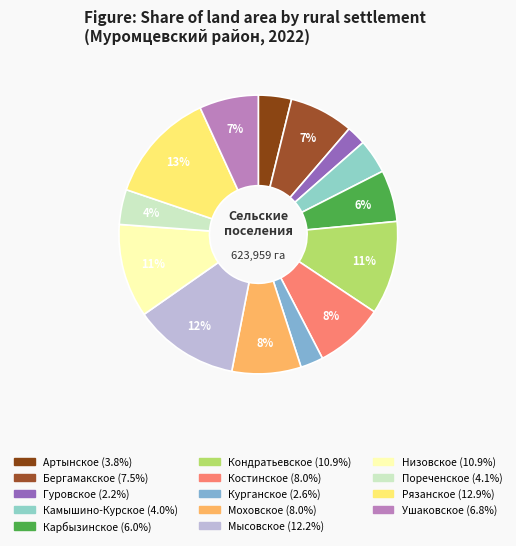

How many segments does this pie chart have?

14